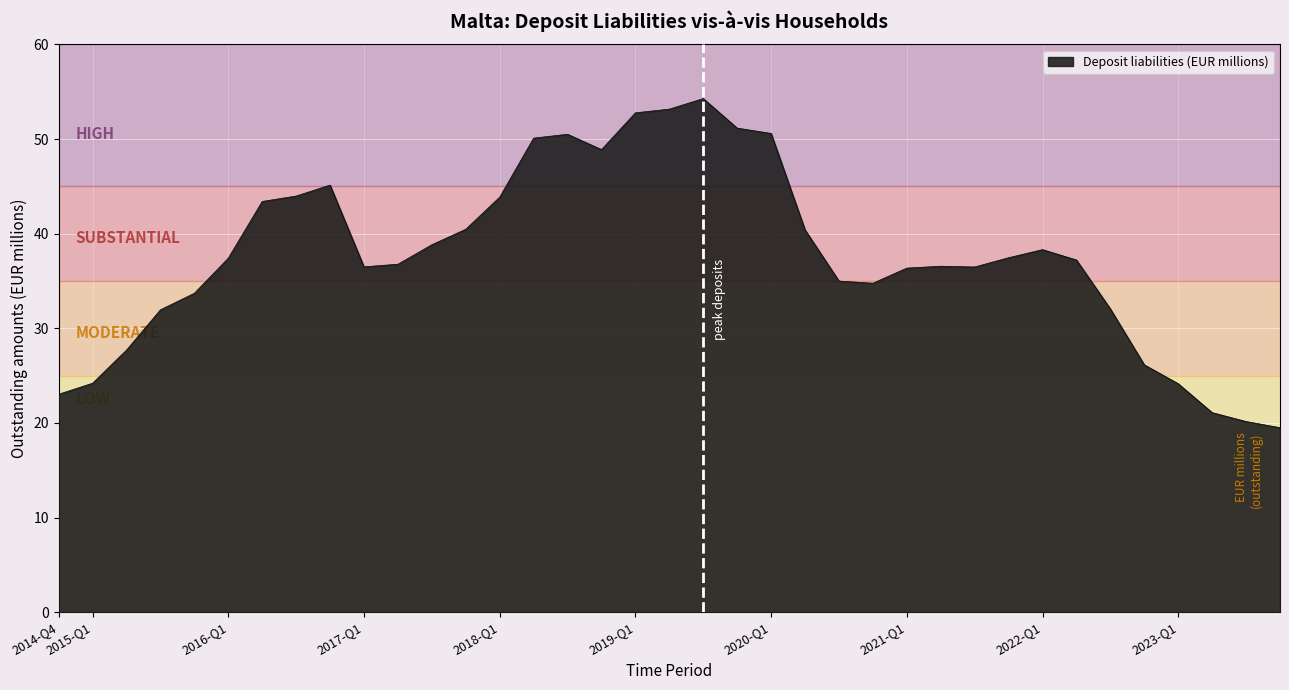

What is the difference between the maximum and second lowest values?

34.1